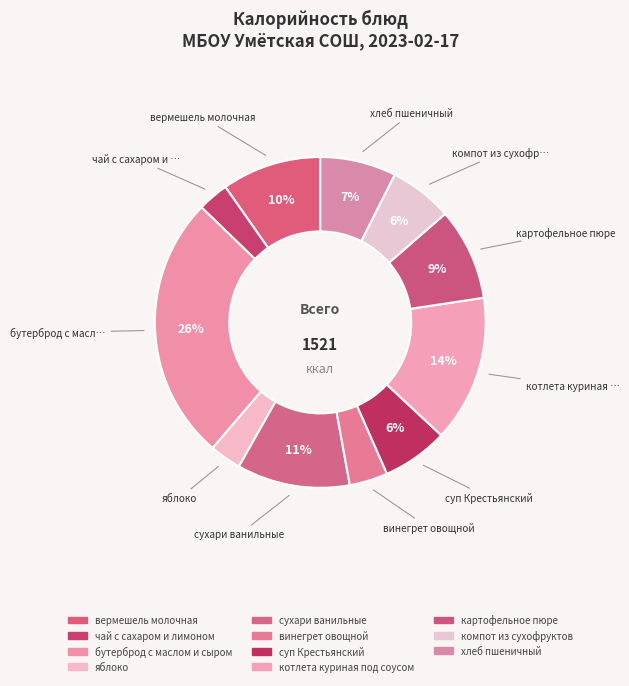

How many slices are in this pie chart?

11